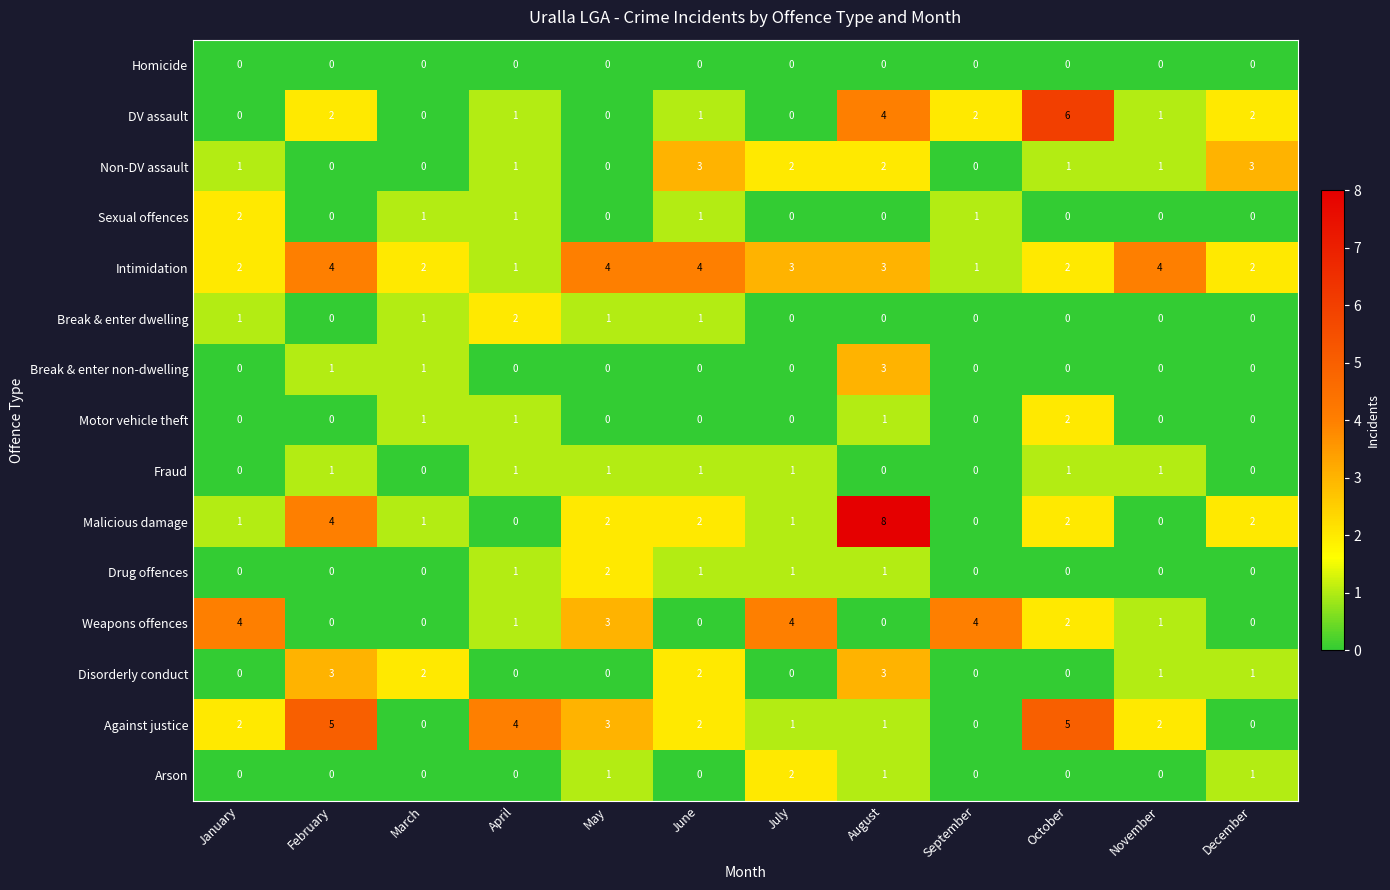

At which category is the sum across all series the highest?

August